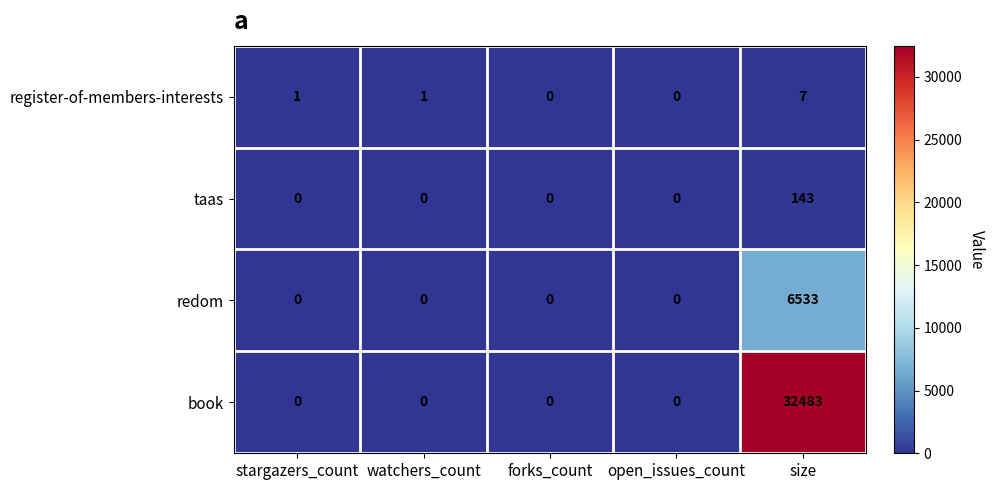

What is the average value of the redom series?

1307